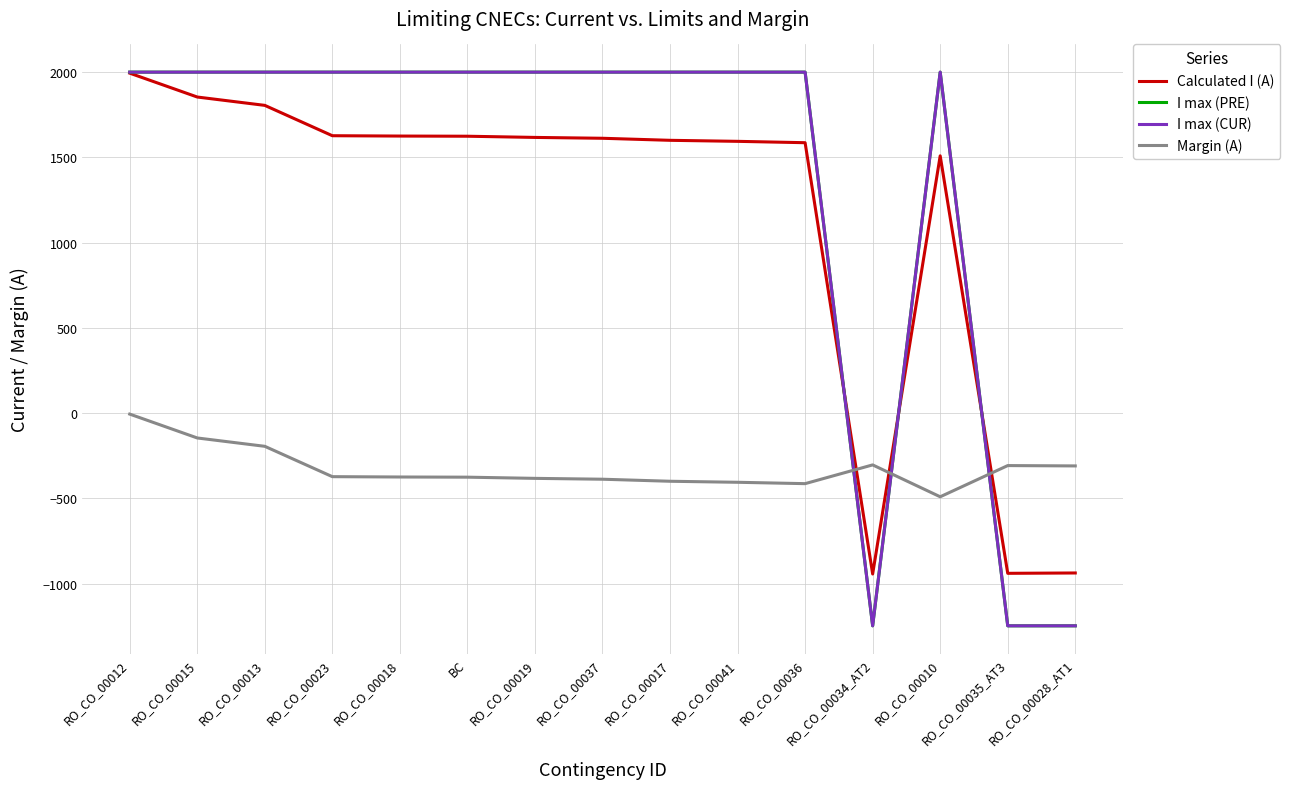

Which category has the lowest value across all series?

RO_CO_00034_AT2